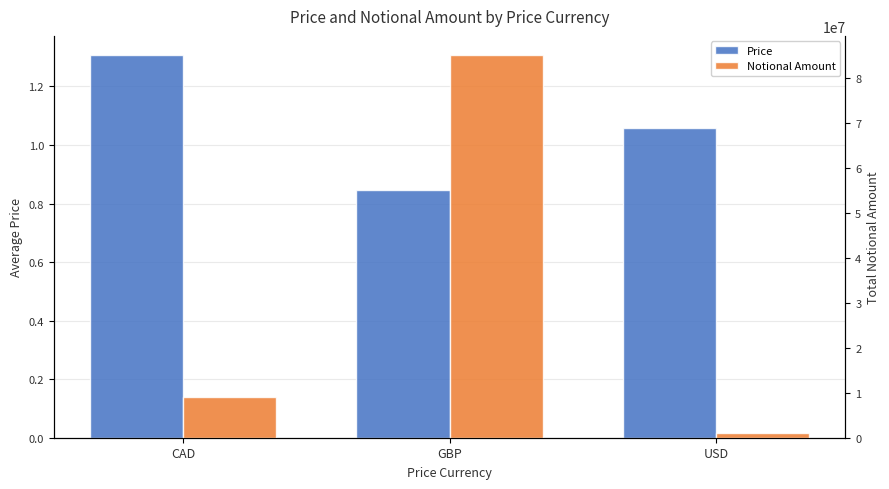

What is the difference between the maximum and minimum values in the Price series?

0.5